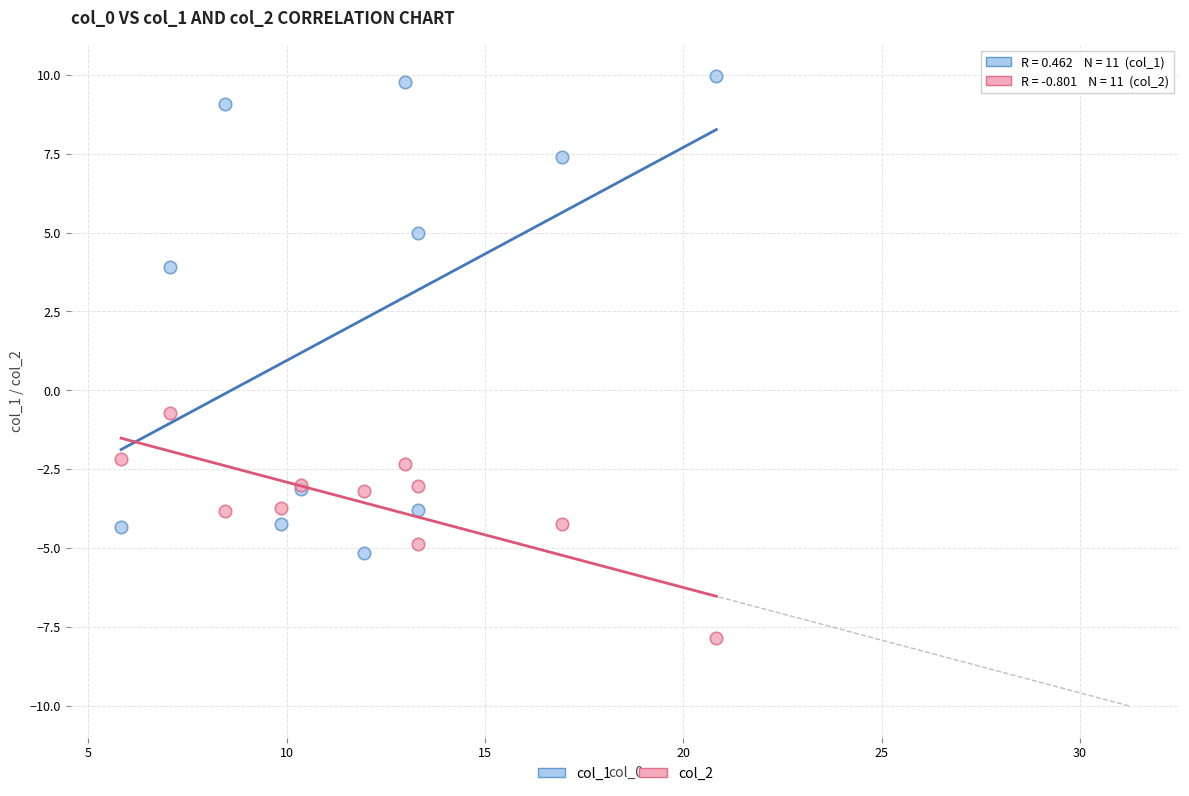

Which series reaches the minimum Y coordinate?

col_2